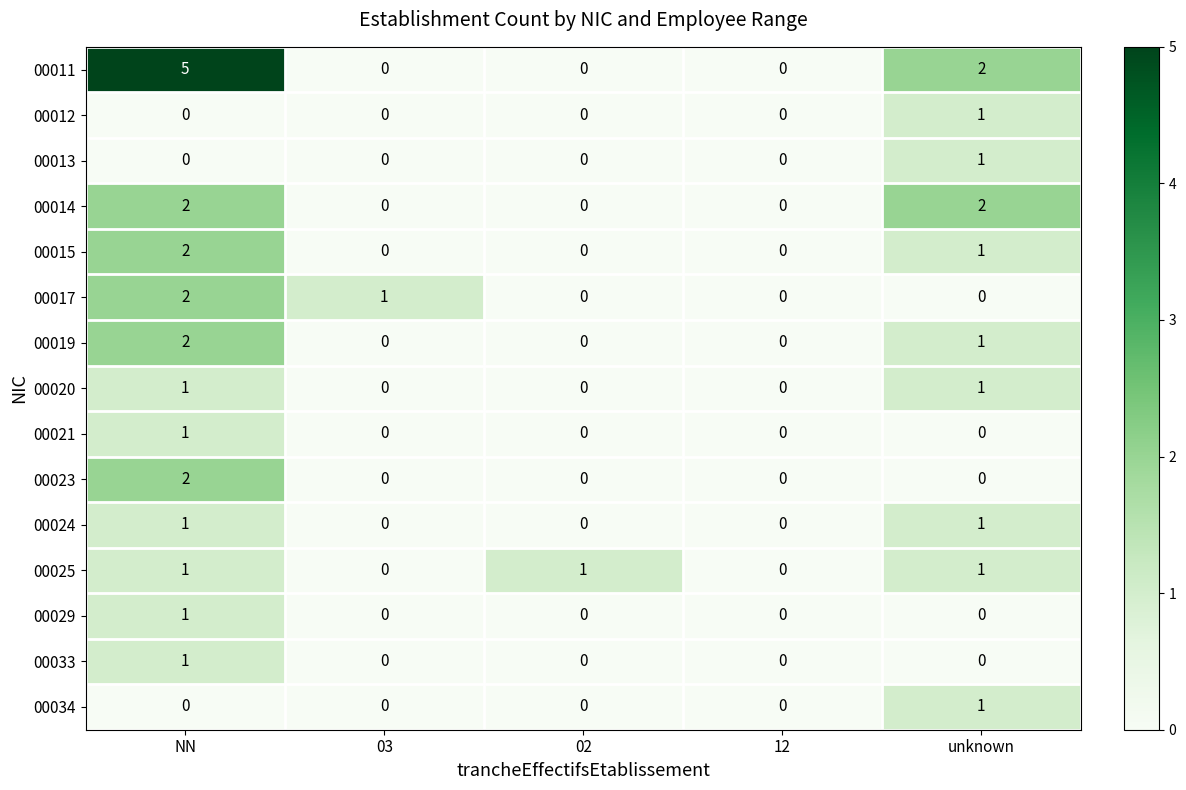

What is the total value across all series at unknown?

12